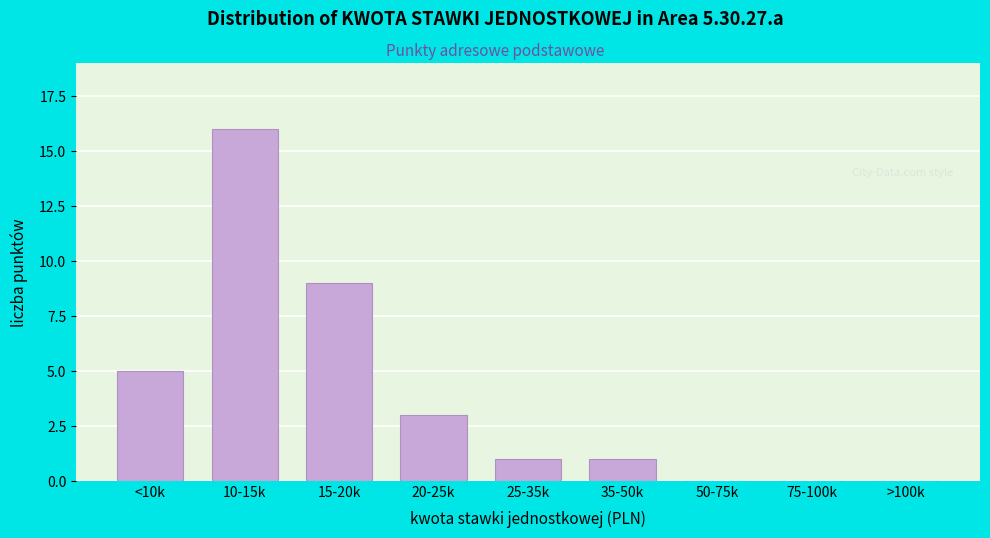

Reading left to right, extract all data points from this chart.

<10k=5	10-15k=16	15-20k=9	20-25k=3	25-35k=1	35-50k=1	50-75k=0	75-100k=0	>100k=0